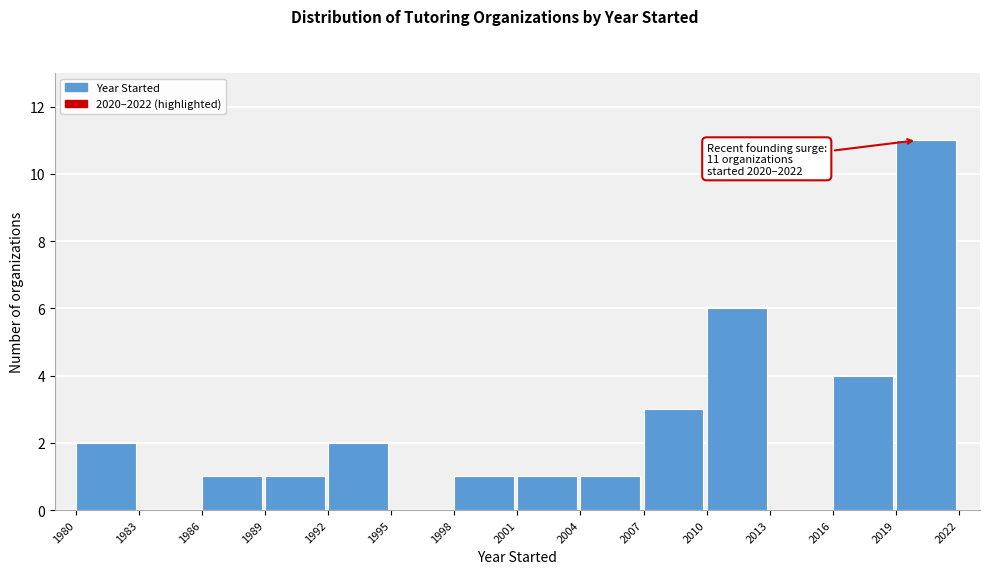

Over which range of the x-axis is the bar tallest?

2019 to 2022